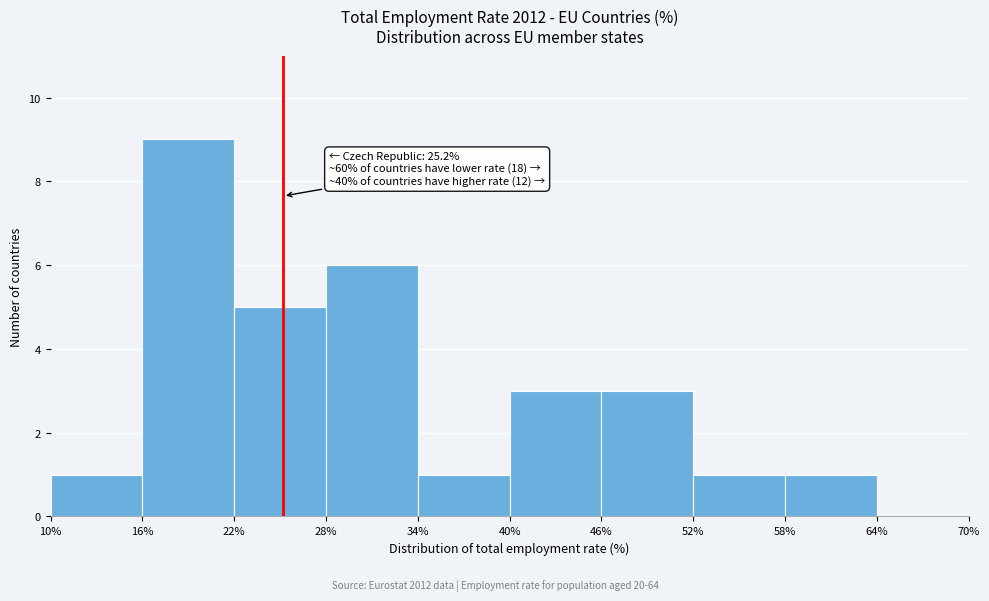

Over which range of the x-axis is the bar tallest?

16% to 22%